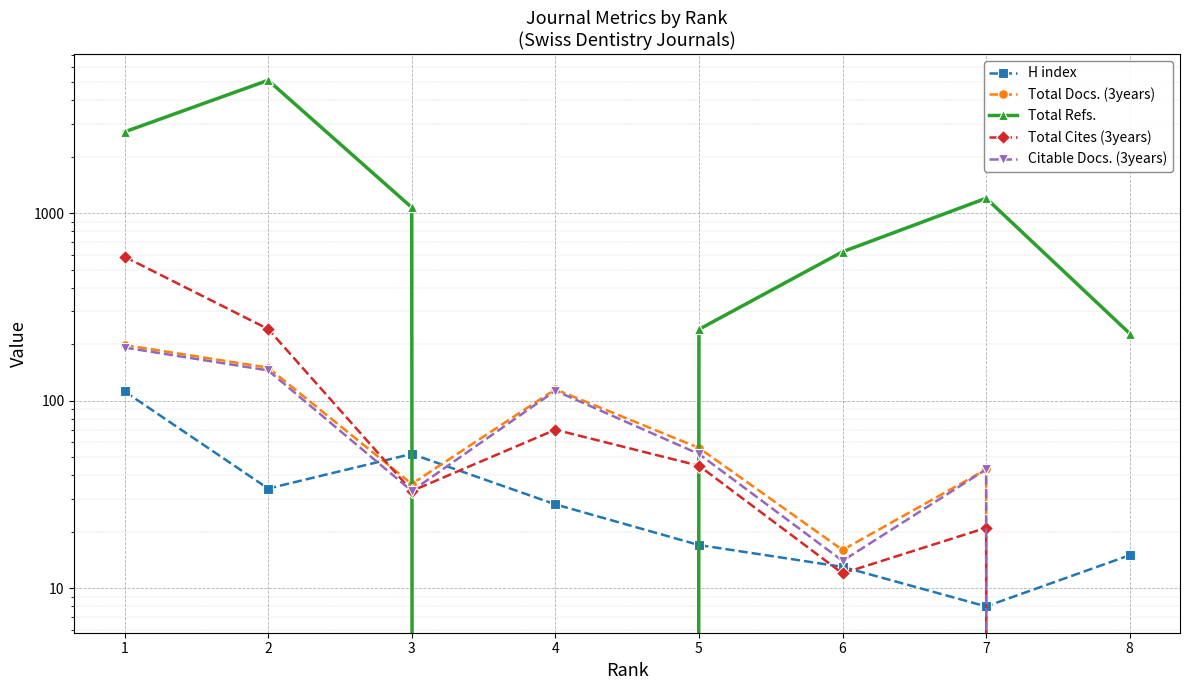

True or false: Total Refs. has more than 1 interior local peaks.

True